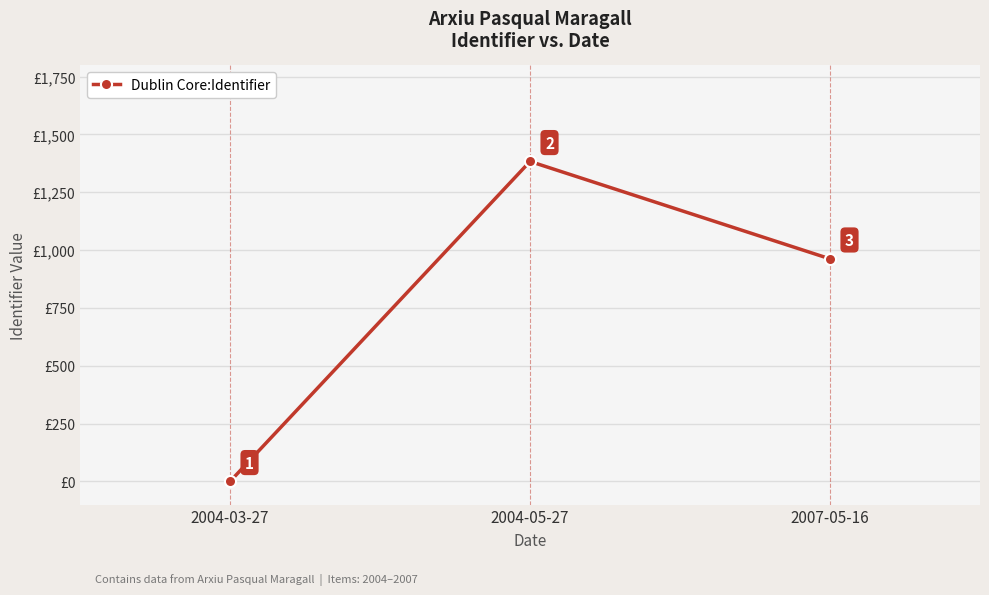

List the labels in order of value, largest first.

2004-05-27, 2007-05-16, 2004-03-27